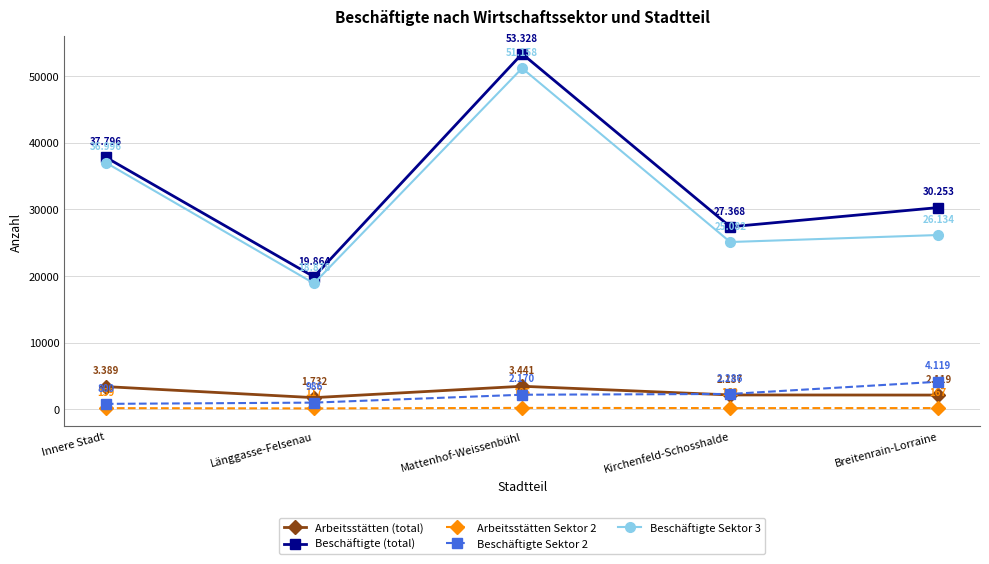

True or false: Beschäftigte Sektor 3 and Arbeitsstätten Sektor 2 intersect in this chart.

False